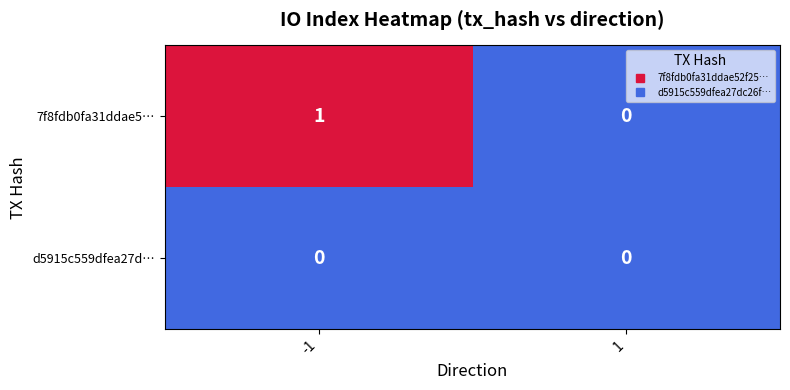

Is it true that d5915c559dfea27d… equals 0 at -1?

True